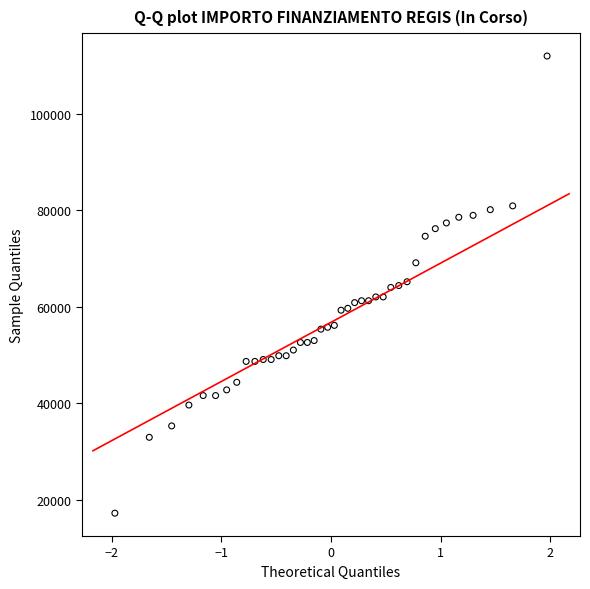

What is the range of Y values (max minus min)?

94665.7